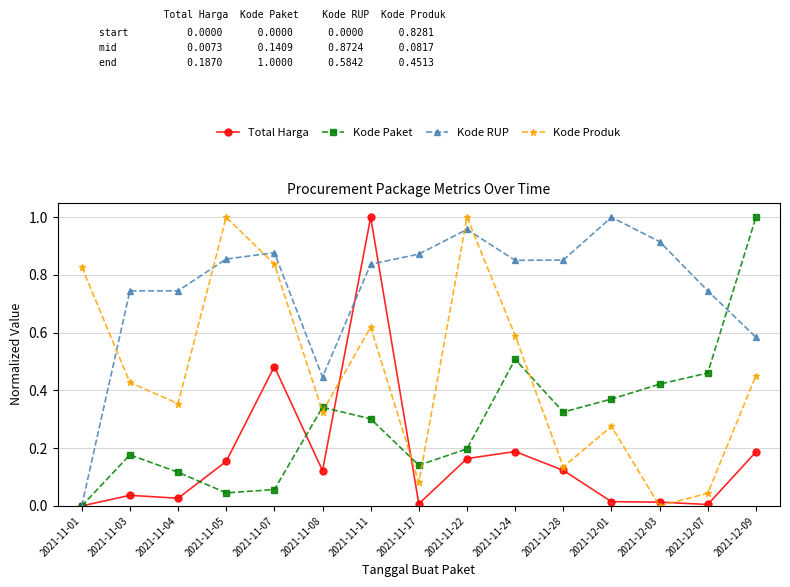

At which label does Kode RUP reach its minimum?

2021-11-01